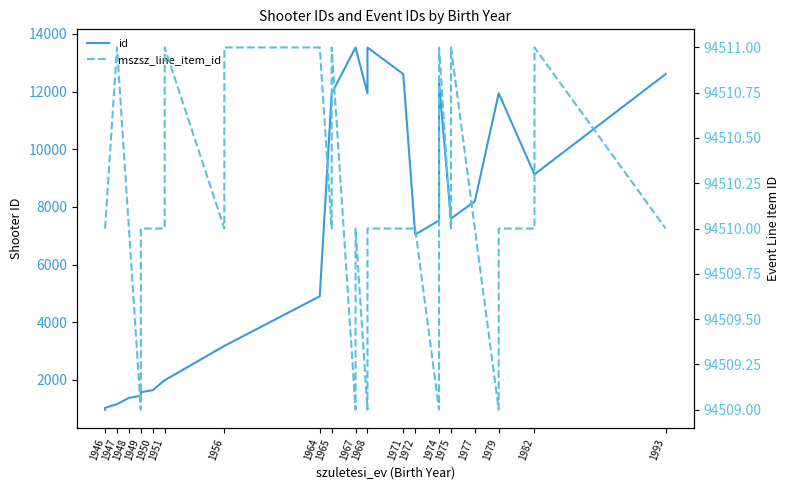

What is the value of the mszsz_line_item_id point at the 35th from the left?

94510